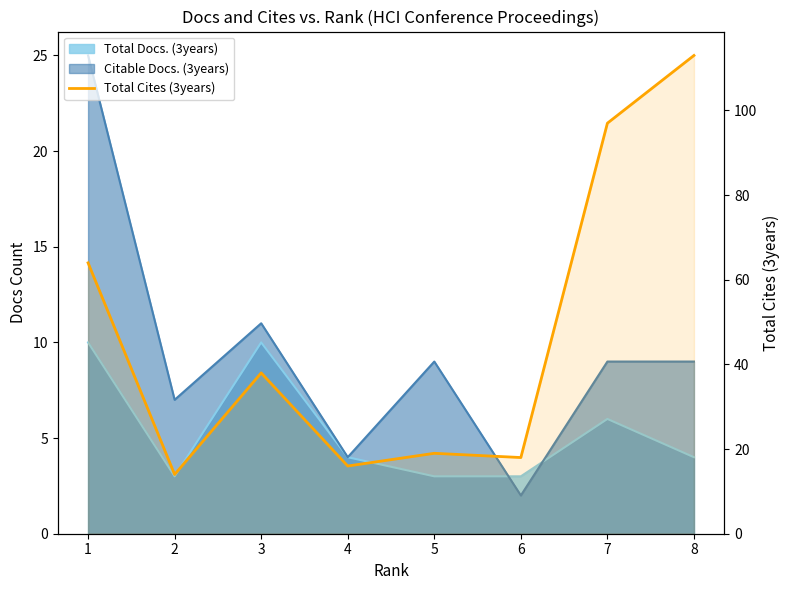

At which category does the chart reach its peak across all series?

8